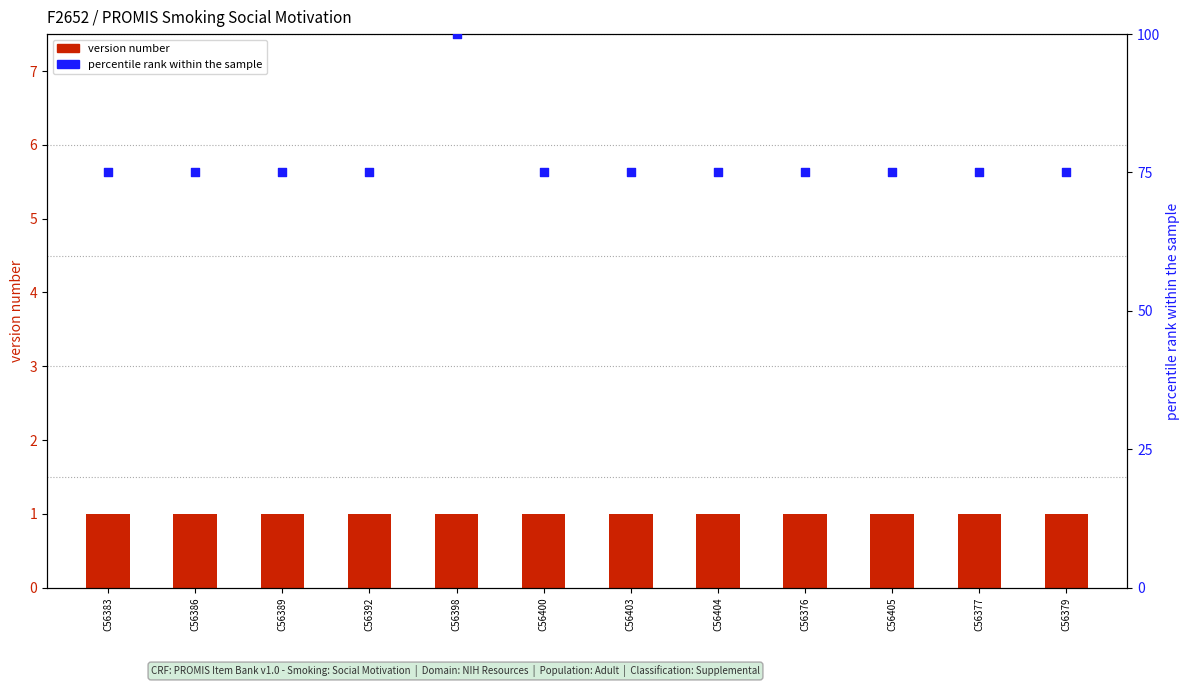

What is the total value across all series at C56377?

76